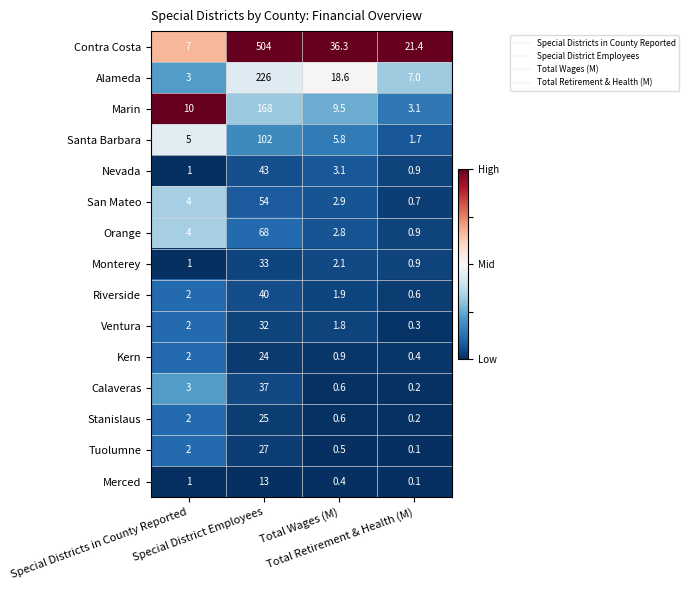

List the series in order of their peak value, lowest first.

Merced, Kern, Stanislaus, Tuolumne, Ventura, Monterey, Calaveras, Riverside, Nevada, San Mateo, Orange, Santa Barbara, Marin, Alameda, Contra Costa